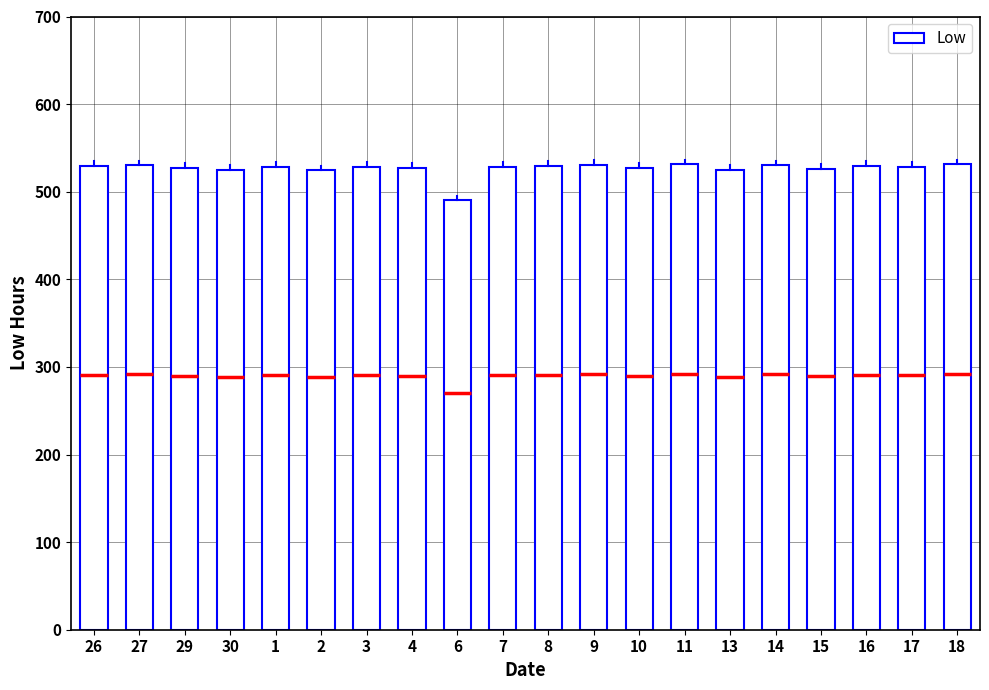

What value does the data have at 26?

529.7